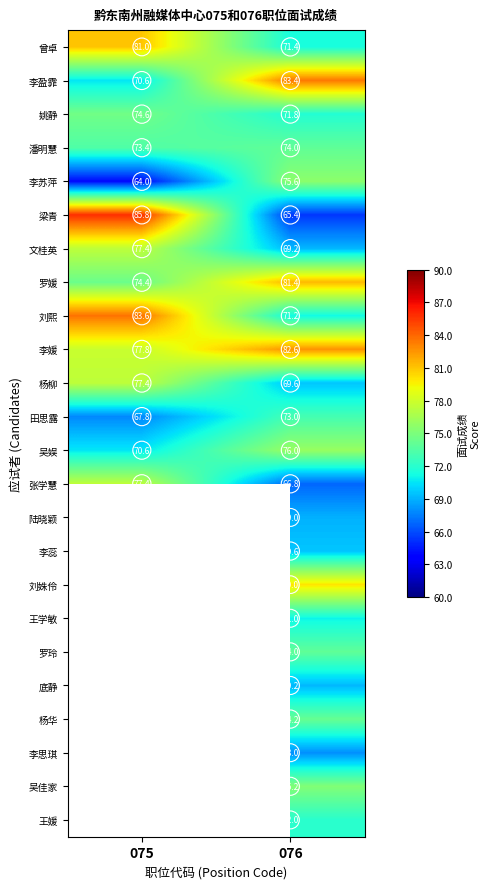

How many values in the 刘熙 series are below 83?

1